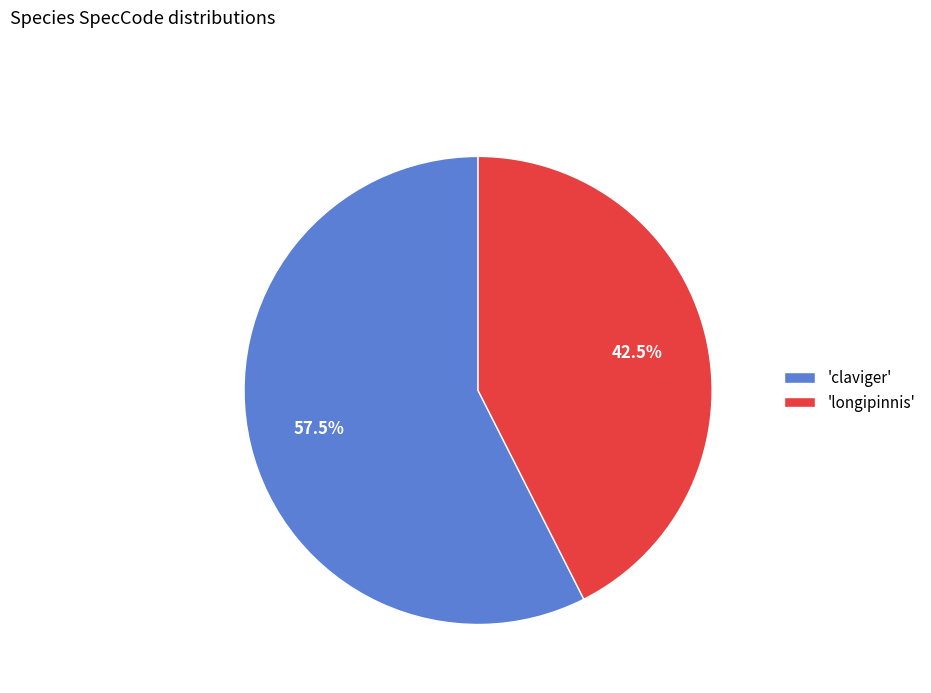

Is there a majority slice in this chart?

Yes